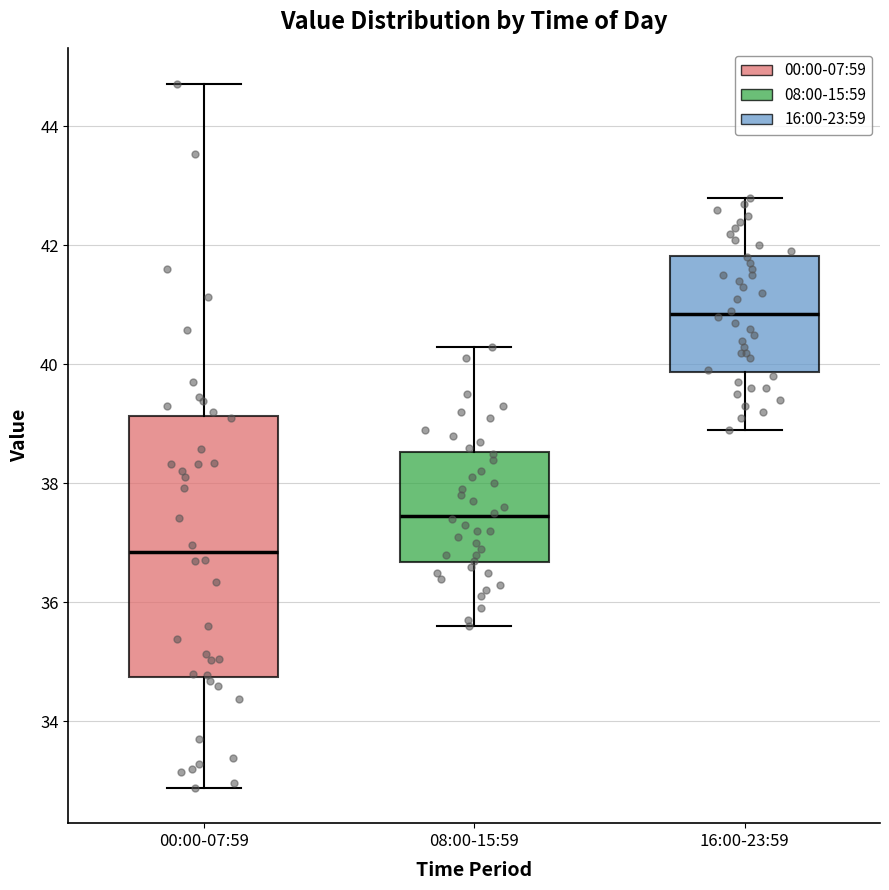

Reading left to right, read every box against the y-axis: the position of its median line, the range the box covers, and the ends of its whiskers. The values are not printed on the chart, so give them approximately, as read against the axis.

00:00-07:59: median 36.8, box 34.8 to 39.2, whiskers 32.8 to 44.8
08:00-15:59: median 37.4, box 36.6 to 38.6, whiskers 35.6 to 40.4
16:00-23:59: median 40.8, box 39.8 to 41.8, whiskers 39.0 to 42.8